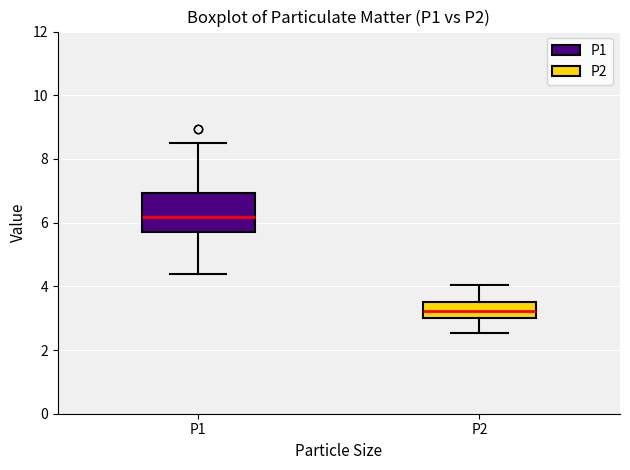

Which box is the tallest, from its lower edge to its upper edge?

P1